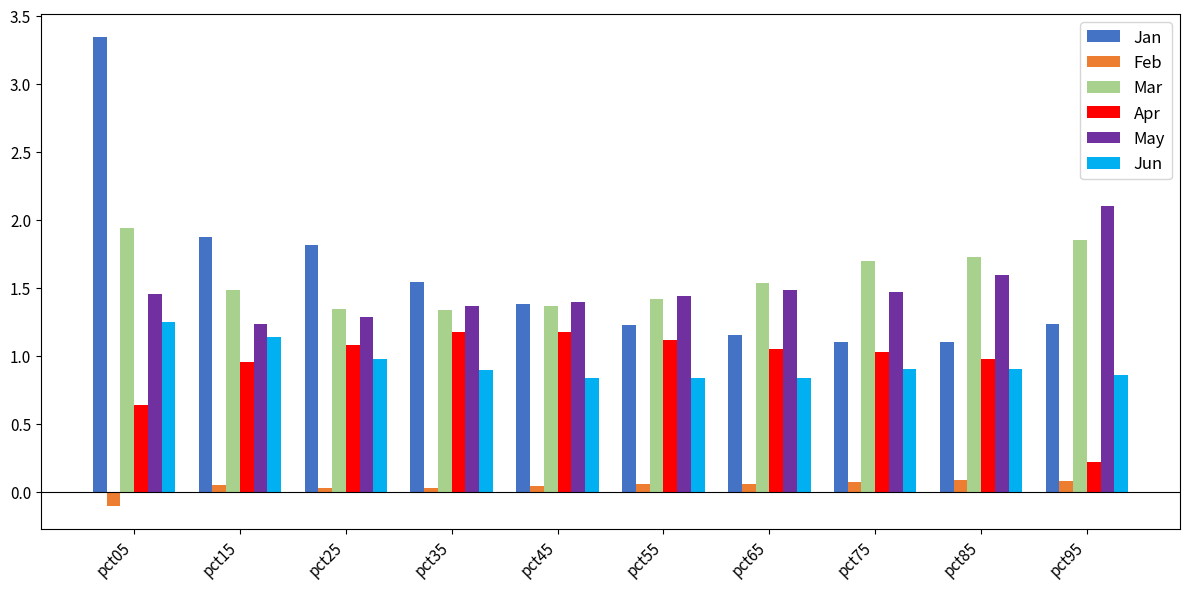

At which category does the chart reach its peak across all series?

pct05